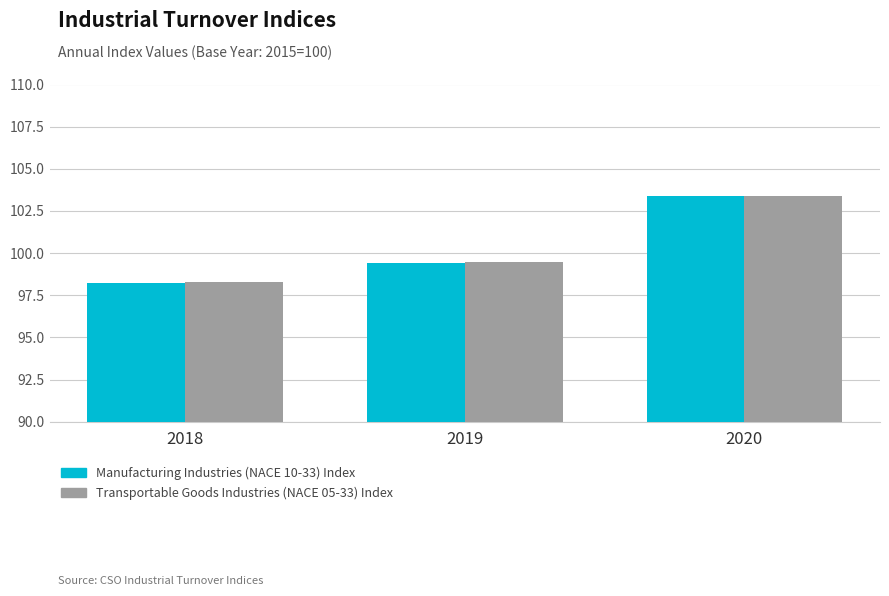

What is the total value across all series at 2019?

198.9